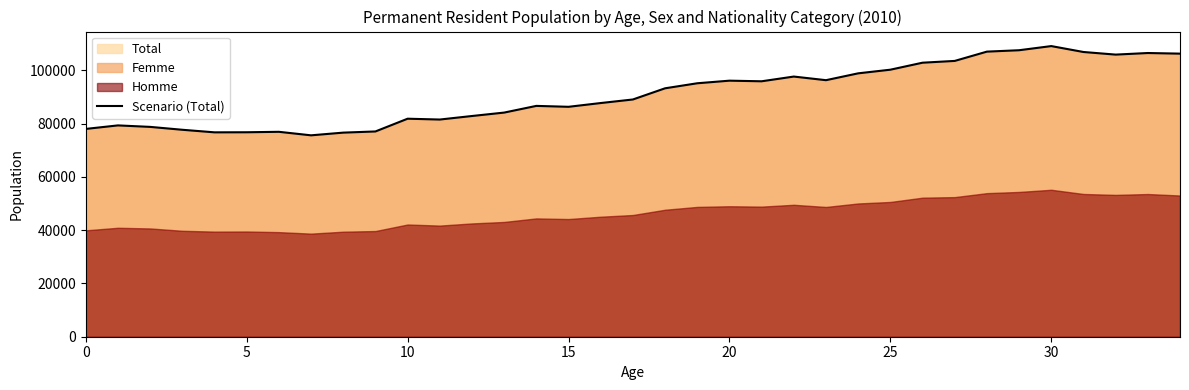

What is the value of the 14th point from the left?

84163